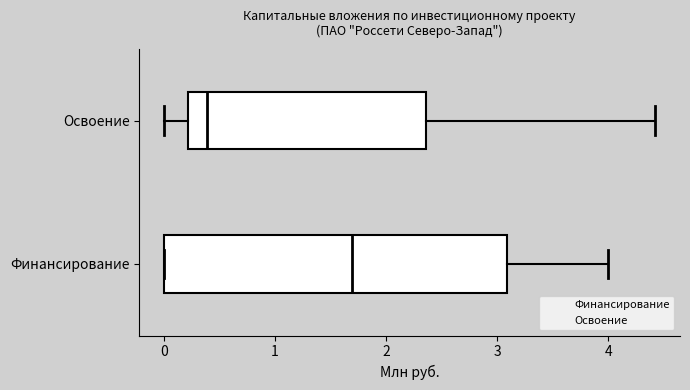

Comparing the boxes themselves (not the whiskers), which one is the widest?

Финансирование